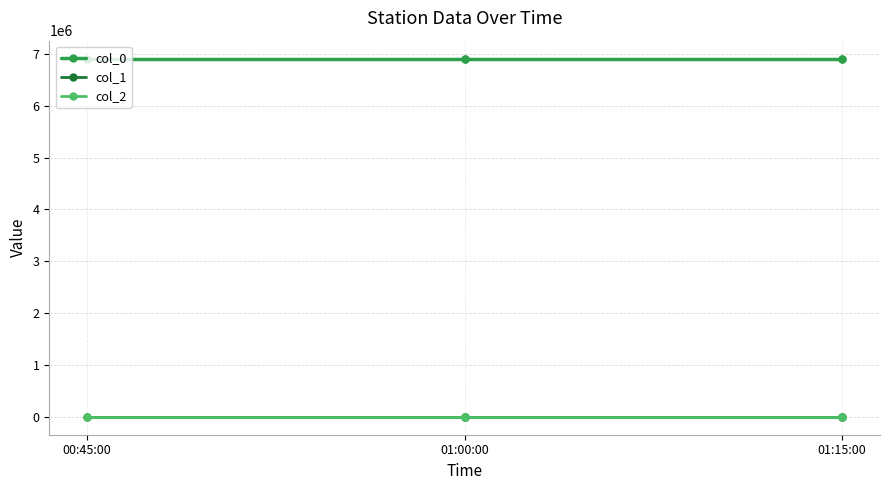

Is this an area chart (filled region under the line)?

No